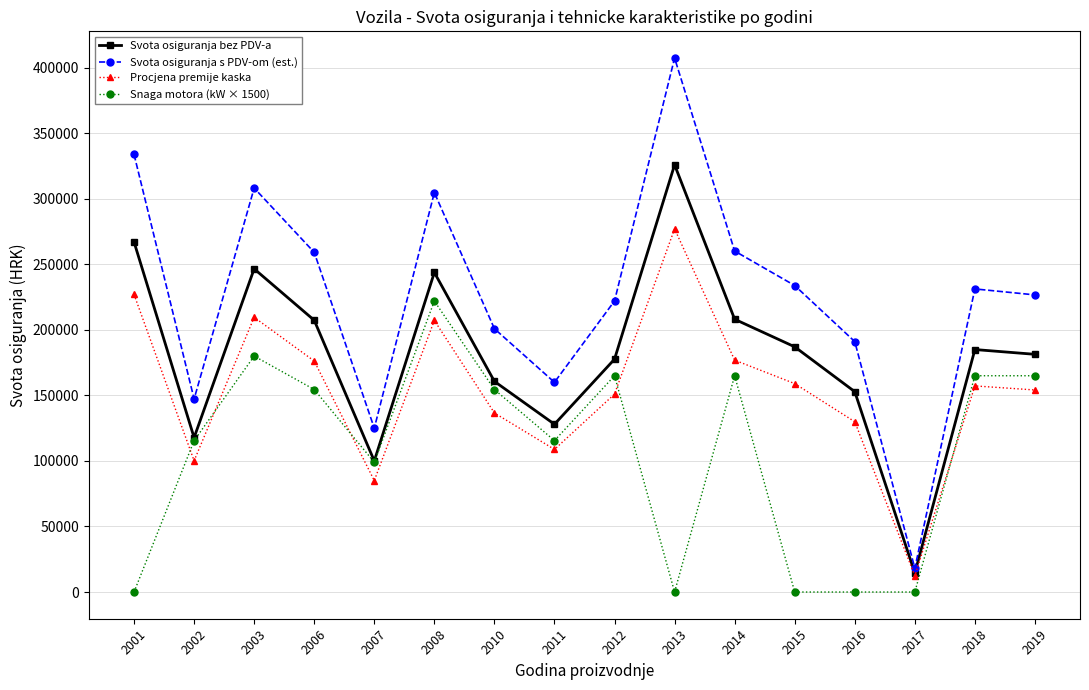

True or false: Snaga motora (kW × 1500) and Svota osiguranja s PDV-om (est.) intersect in this chart.

False